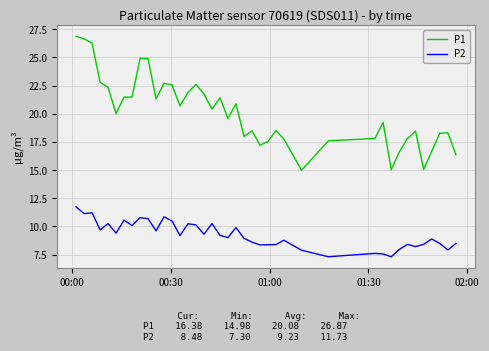

What are all the series names shown in the legend?

P1, P2